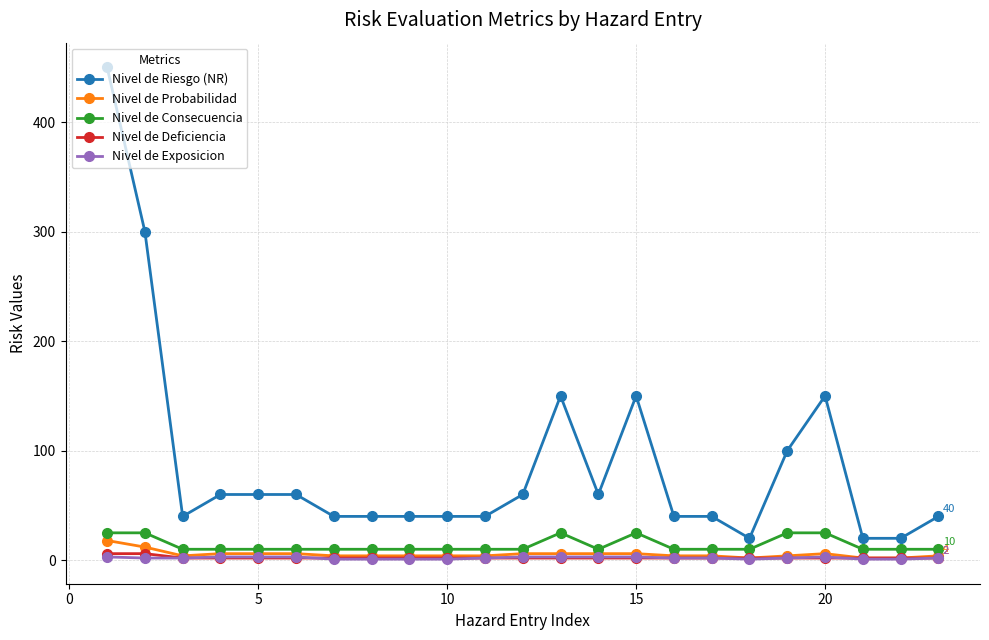

True or false: Nivel de Riesgo (NR) and Nivel de Consecuencia intersect in this chart.

False